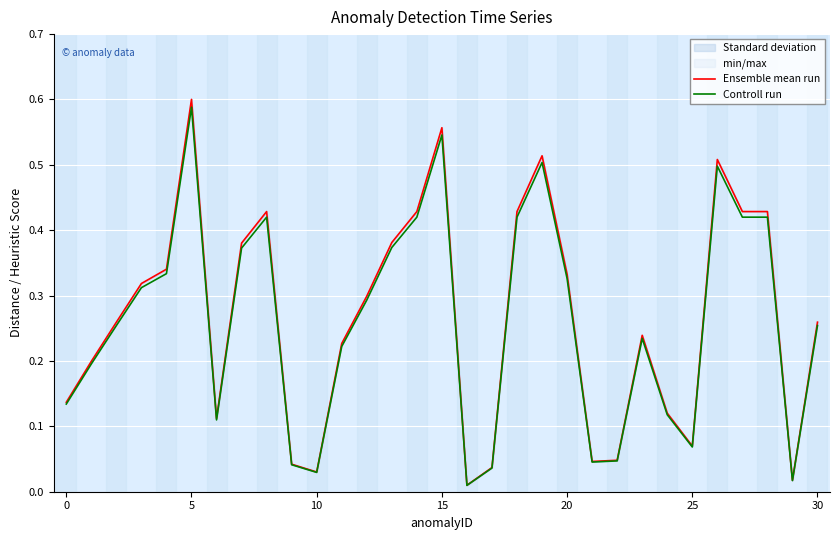

Reading left to right, what are all the values shown in this chart?

Ensemble mean run: 0.1	0.2	0.3	0.3	0.3	0.6	0.1	0.4	0.4	0.0	0.0	0.2	0.3	0.4	0.4	0.6	0.0	0.0	0.4	0.5	0.3	0.0	0.0	0.2	0.1	0.1	0.5	0.4	0.4	0.0	0.3
Controll run: 0.1	0.2	0.3	0.3	0.3	0.6	0.1	0.4	0.4	0.0	0.0	0.2	0.3	0.4	0.4	0.5	0.0	0.0	0.4	0.5	0.3	0.0	0.0	0.2	0.1	0.1	0.5	0.4	0.4	0.0	0.3